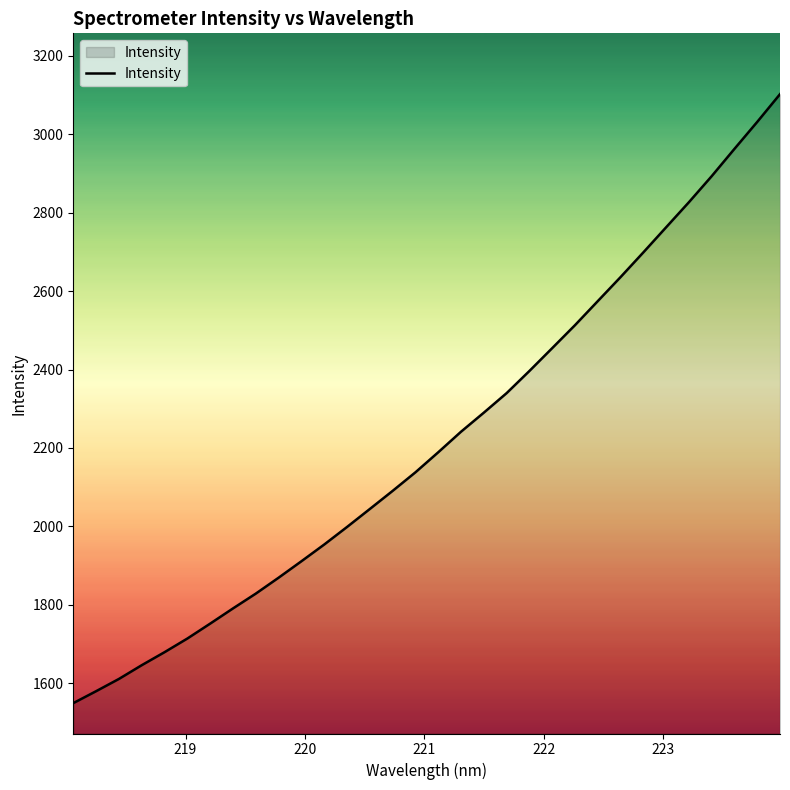

What is the maximum value shown in the chart?

3102.4